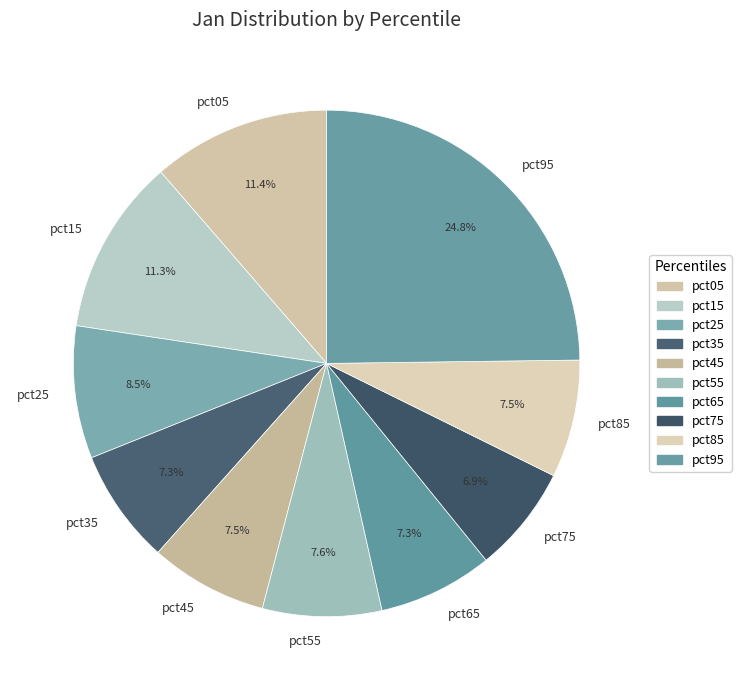

Between pct25 and pct95, which is larger?

pct95